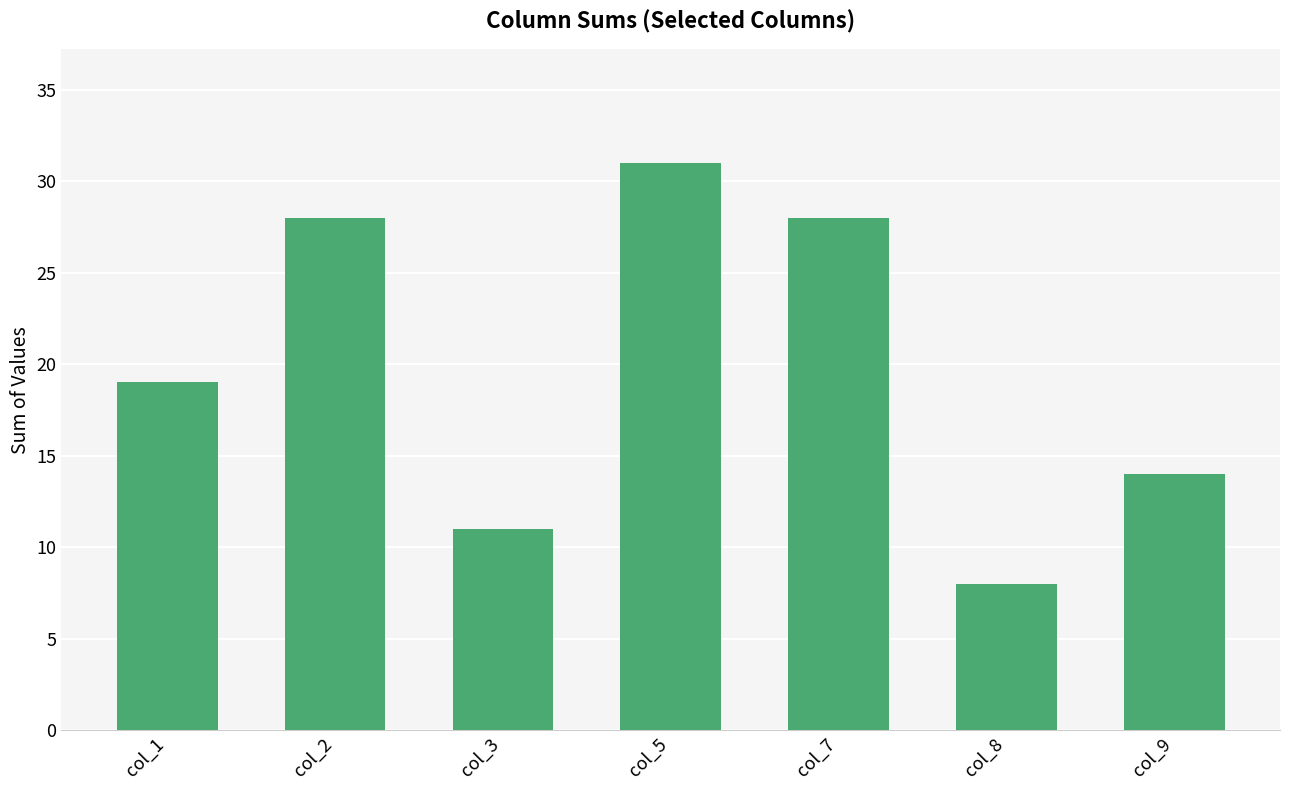

What is the change in value from col_3 to col_9?

+3